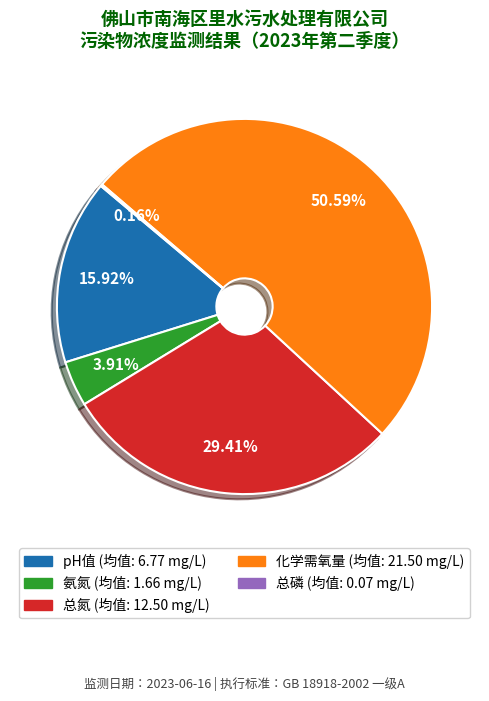

Is there a majority slice in this chart?

Yes